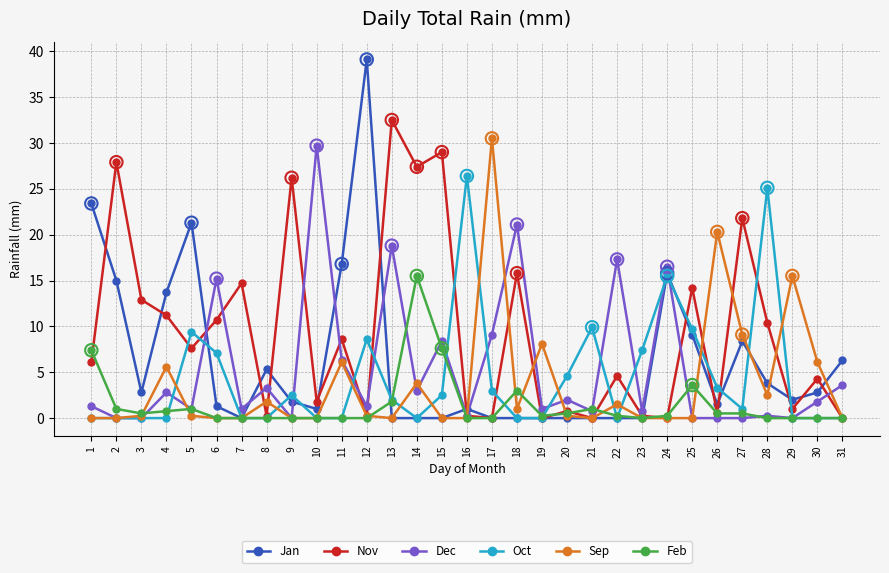

What are all the series names shown in the legend?

Jan, Nov, Dec, Oct, Sep, Feb